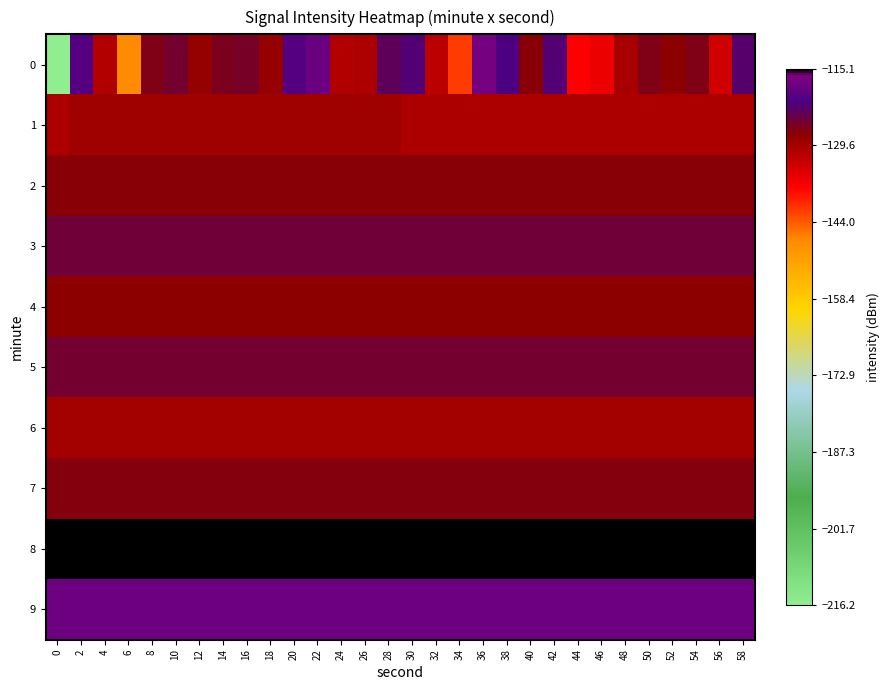

What is the difference between the highest and lowest values at 8?

14.6